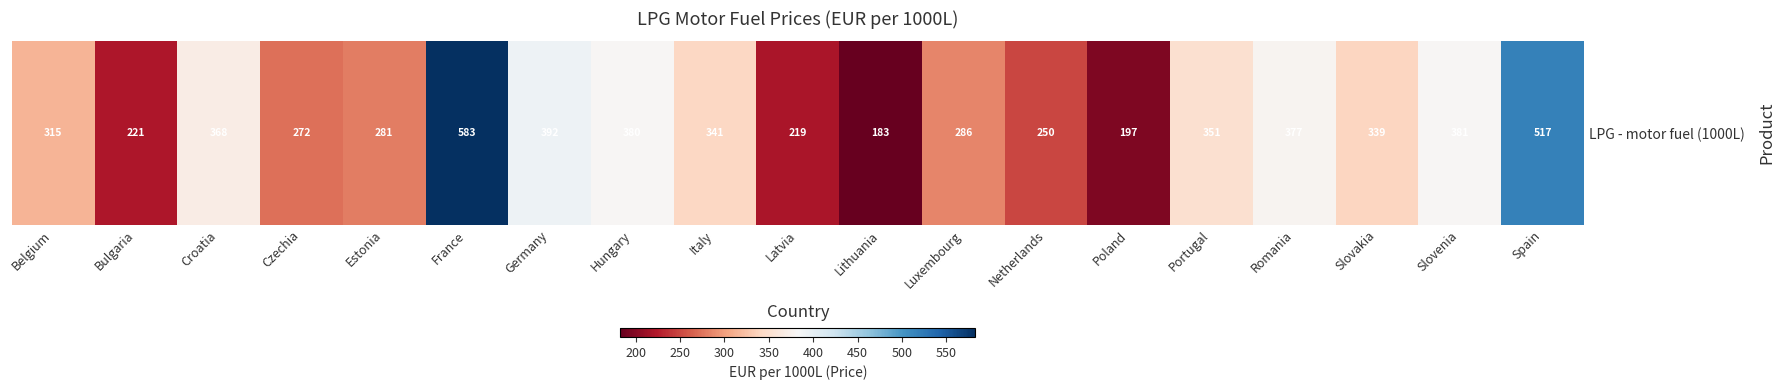

Approximately how many times larger is the value at Hungary compared to Poland?

1.9